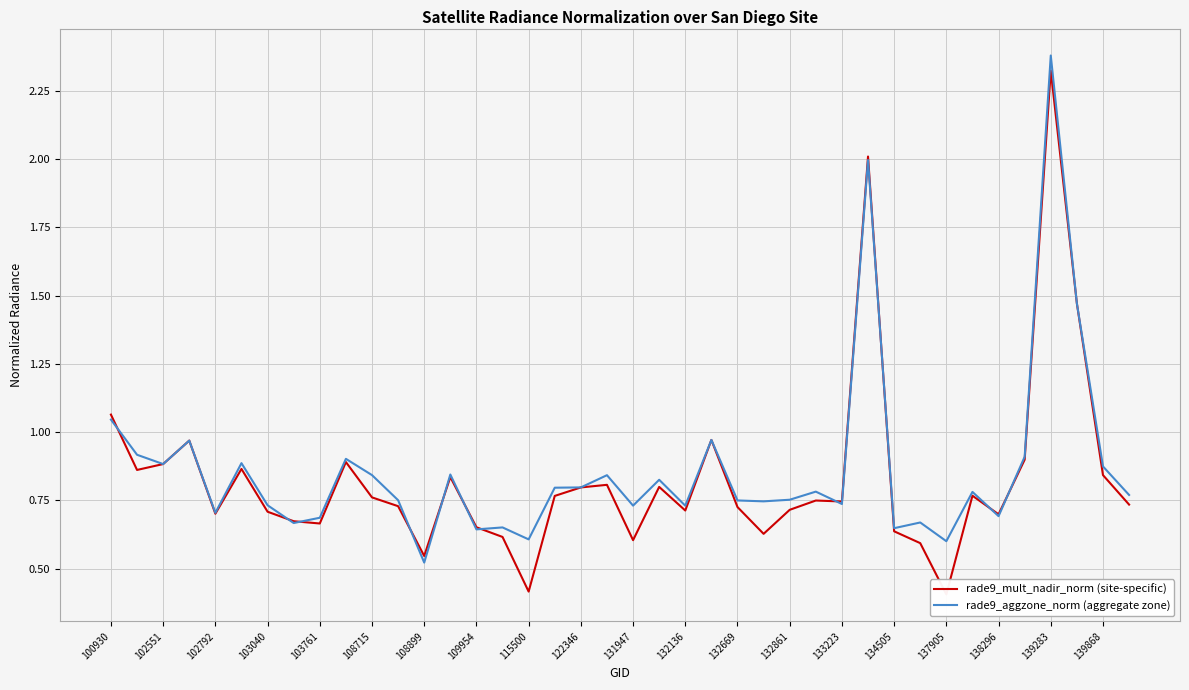

Is it true that rade9_aggzone_norm (aggregate zone) equals 4.0 at 139283?

False